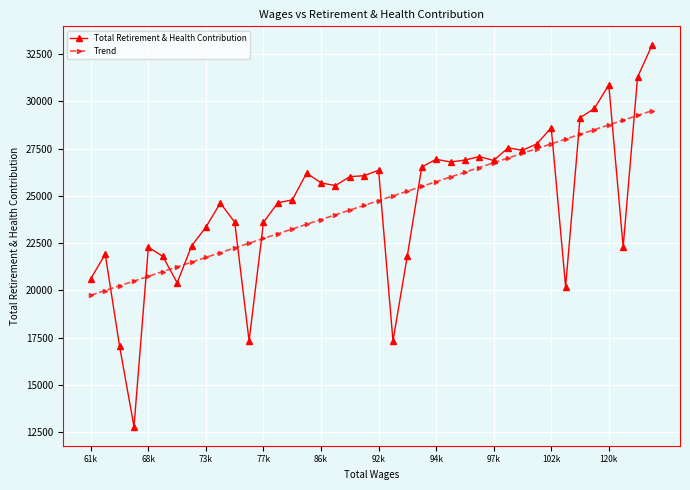

Which series has the largest range (max minus min)?

Total Retirement & Health Contribution